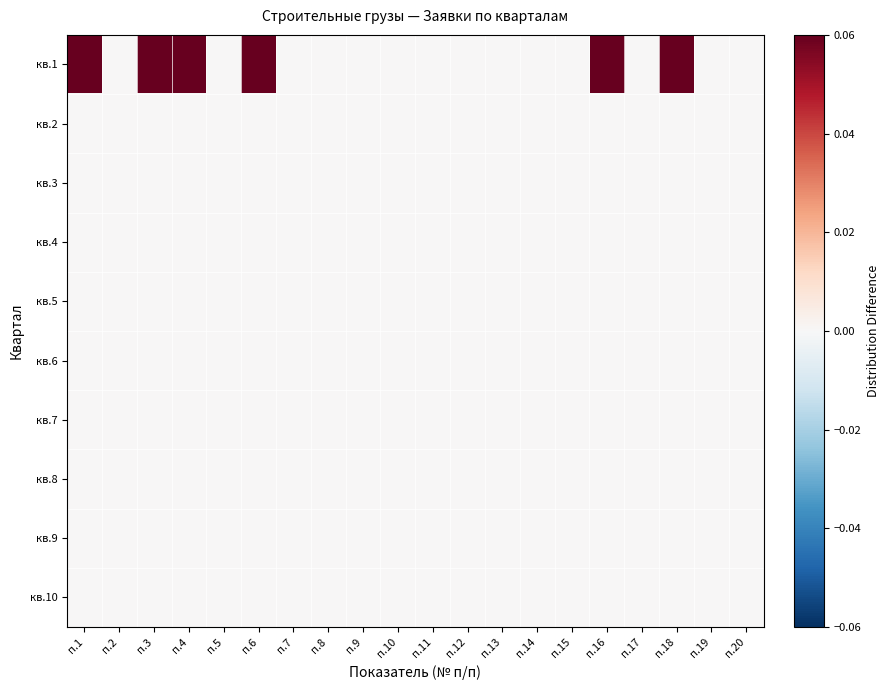

Which series changed the most between п.11 and п.12?

кв.1